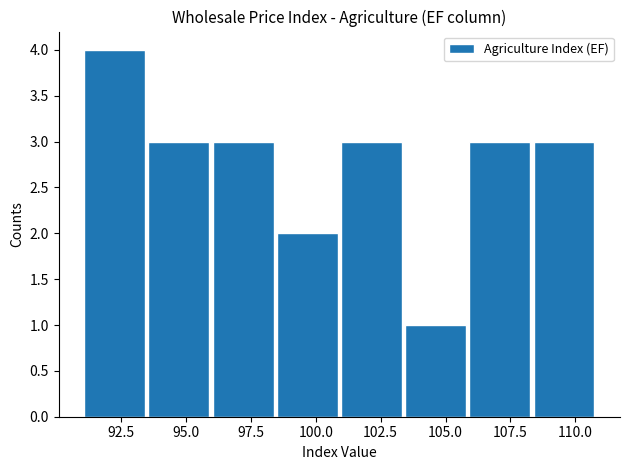

Reading left to right, list every bar in this chart as the range it spans on the x-axis followed by its height. Neither the bar edges nor the heights are printed on the chart, so give them approximately, as read against the axes.

91.0 to 93.5: 4
93.5 to 96.0: 3
96.0 to 98.5: 3
98.5 to 101.0: 2
101.0 to 103.5: 3
103.5 to 106.0: 1
106.0 to 108.5: 3
108.5 to 111.0: 3